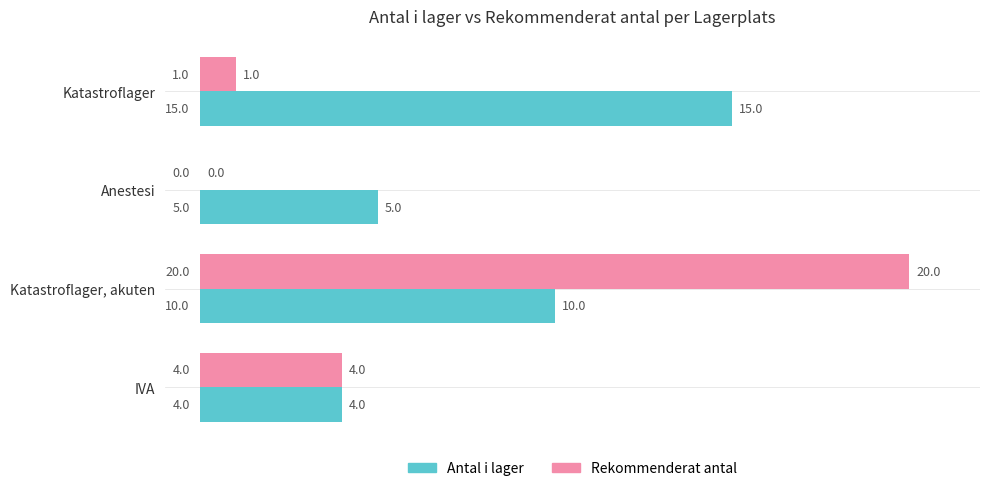

The Antal i lager series shows 4 at IVA. True or false?

True